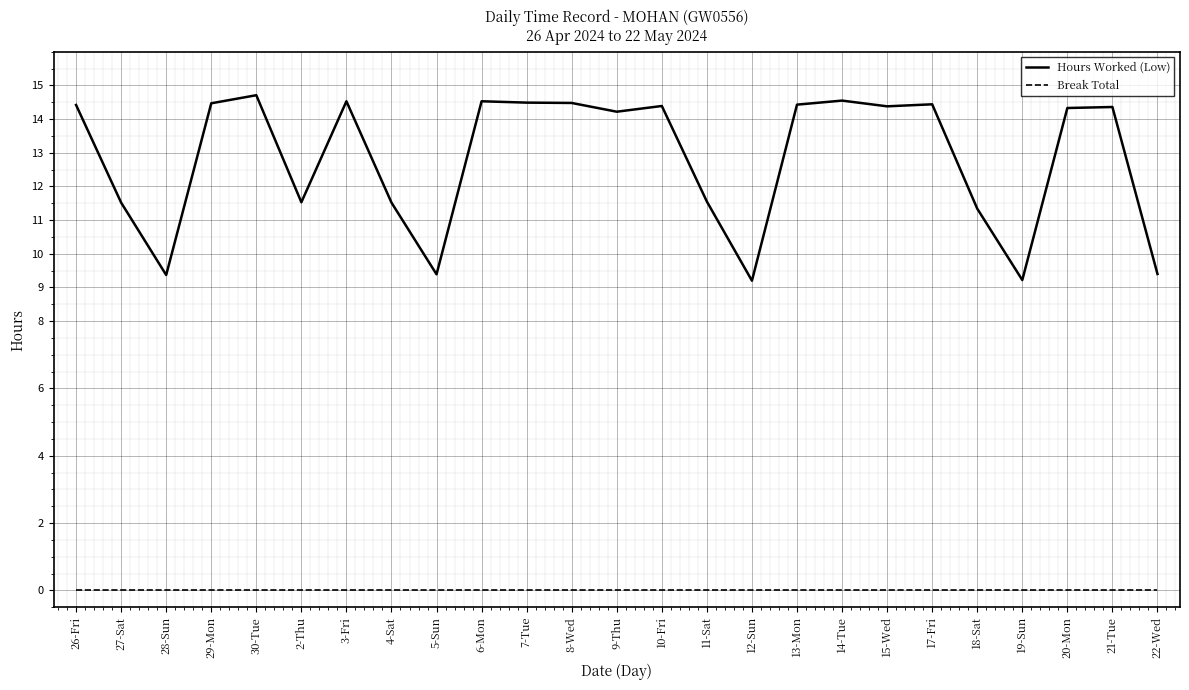

List the series in order of their peak value, highest first.

Hours Worked (Low), Break Total